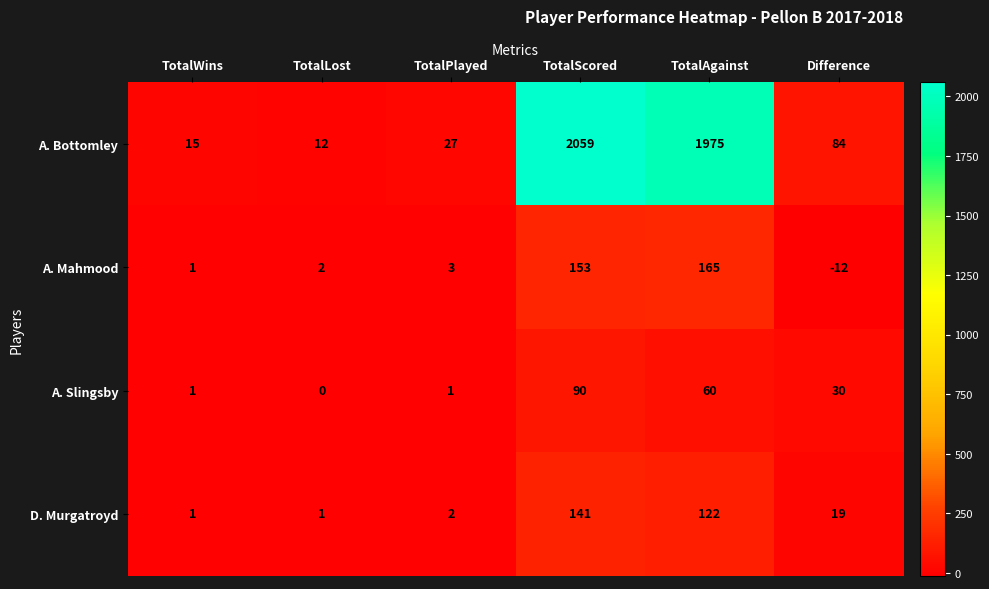

What is the total value across all series at TotalWins?

18